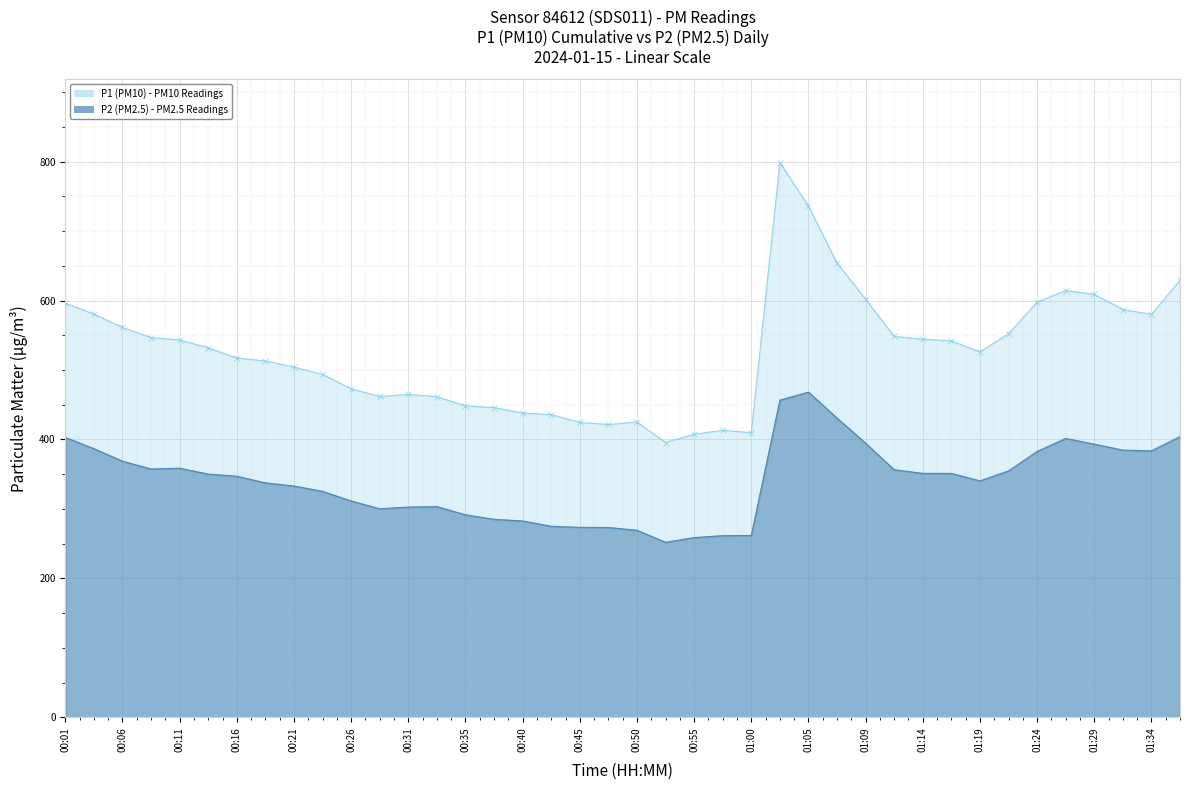

What are all the series names shown in the legend?

P1, P2